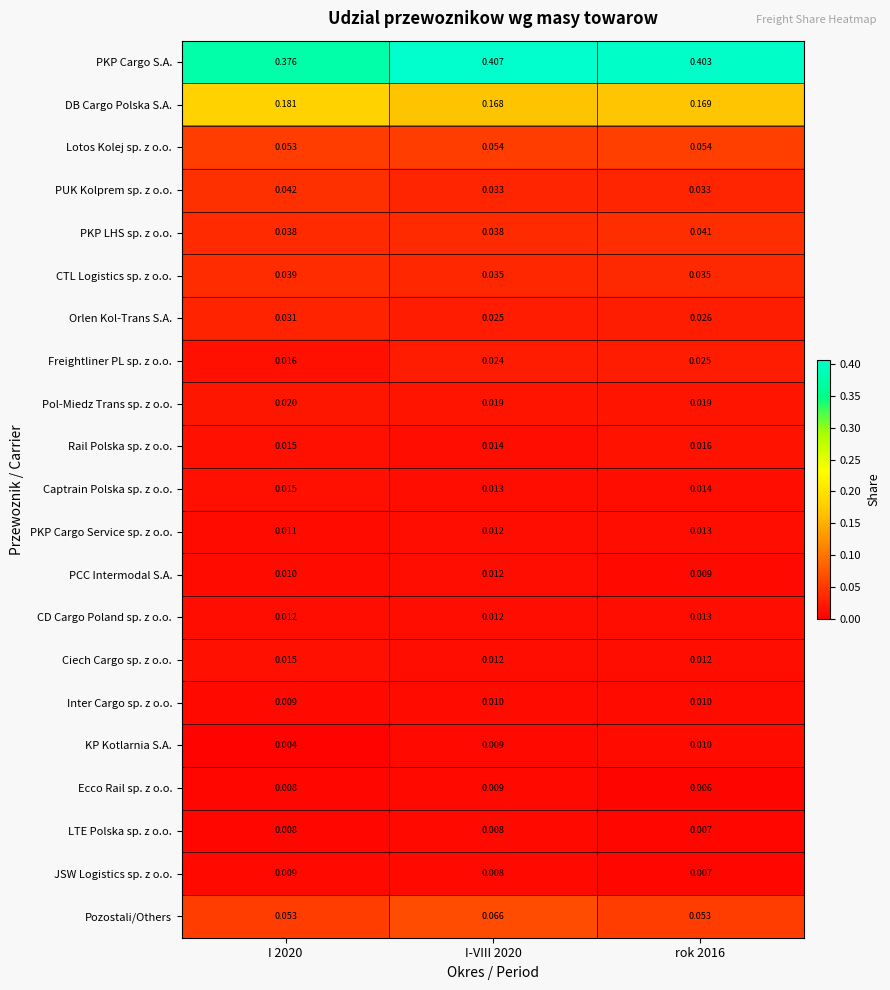

Between I 2020 and rok 2016, which series saw the biggest shift?

PKP Cargo S.A.